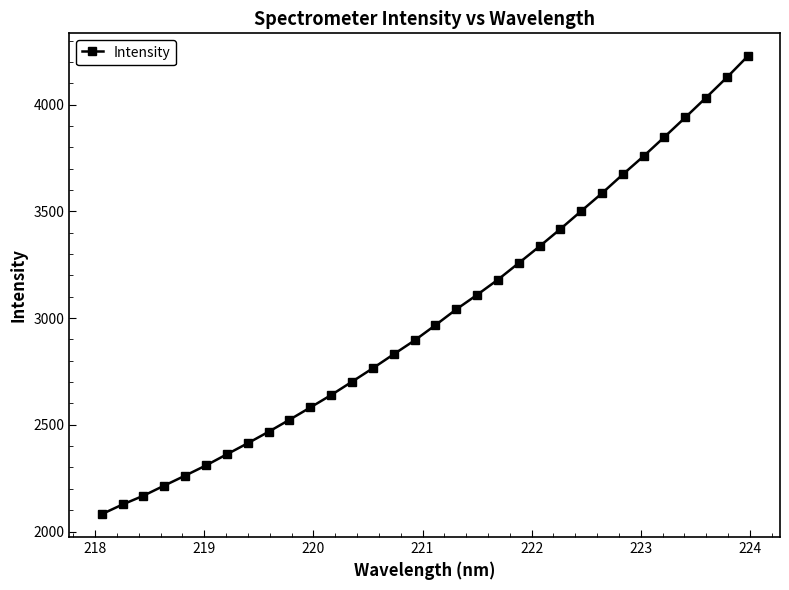

What is the smallest value displayed?

2081.3